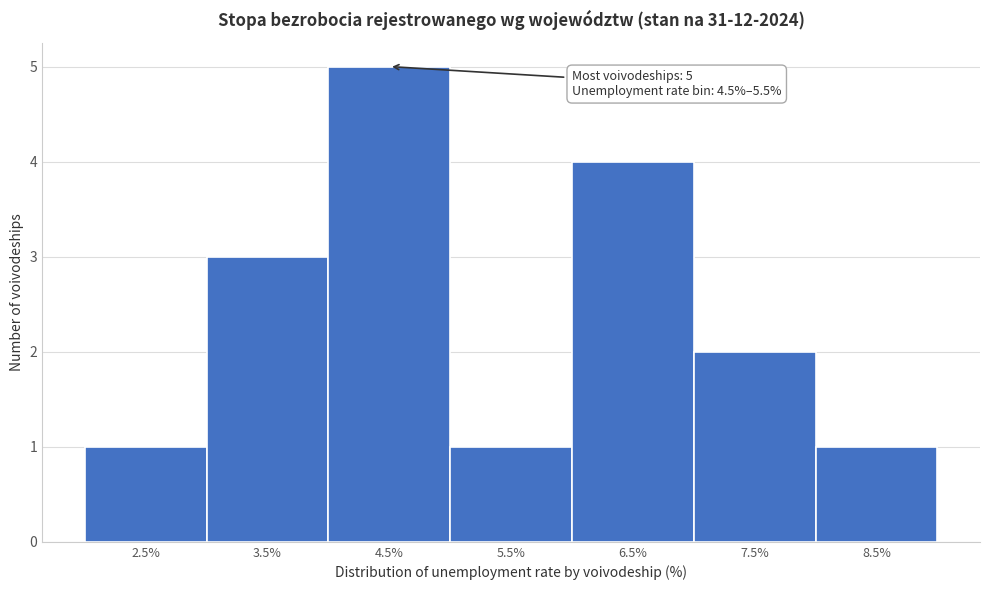

Reading right to left, what are all the values shown in this chart?

1	2	4	1	5	3	1